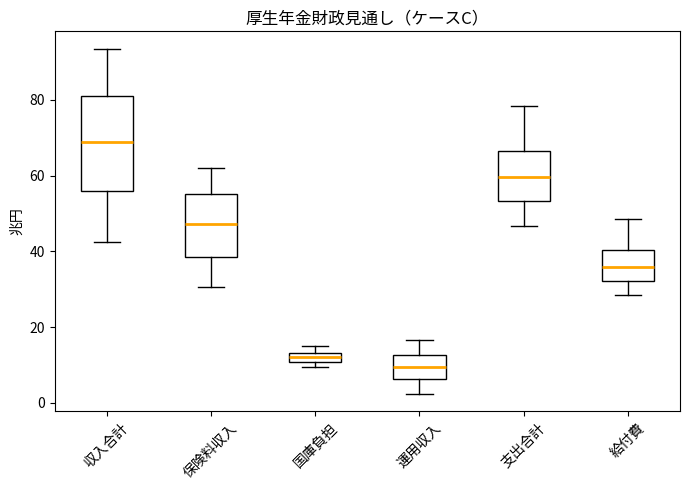

Which box has the highest median line?

収入合計